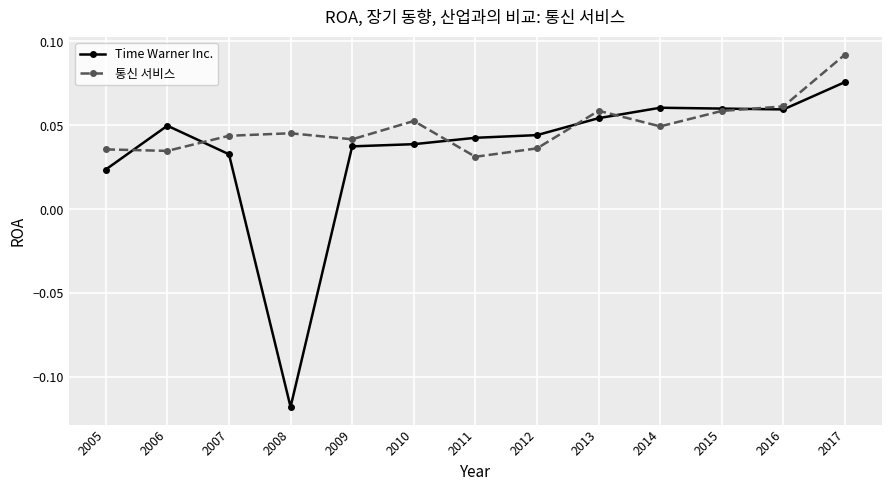

Rank the series by their maximum value, from lowest to highest.

Time Warner Inc., 통신 서비스